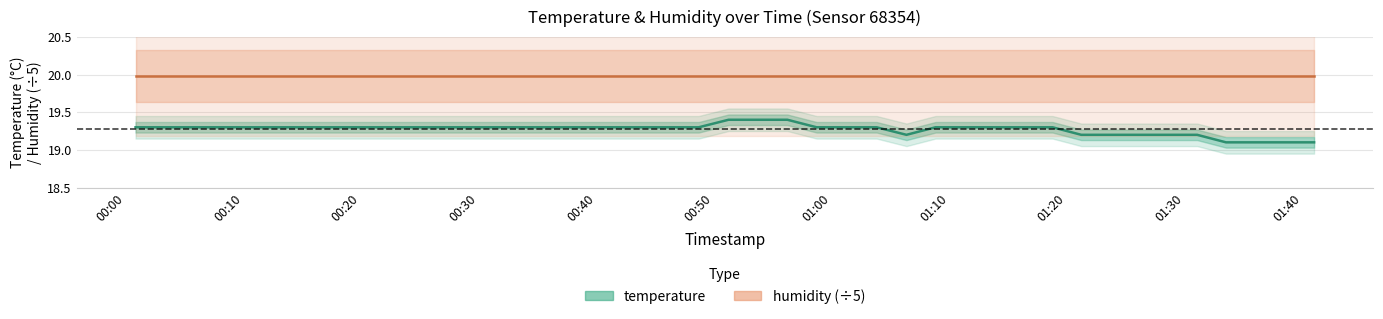

What is the maximum value for humidity (÷5)?

20.0